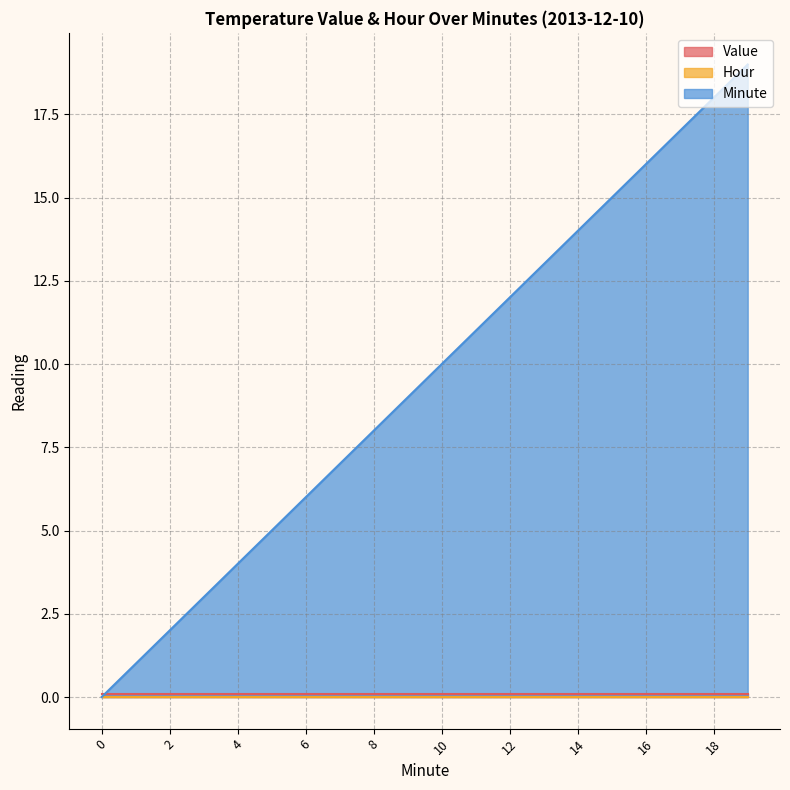

True or false: Hour has a value of 0.0 at 14.

True